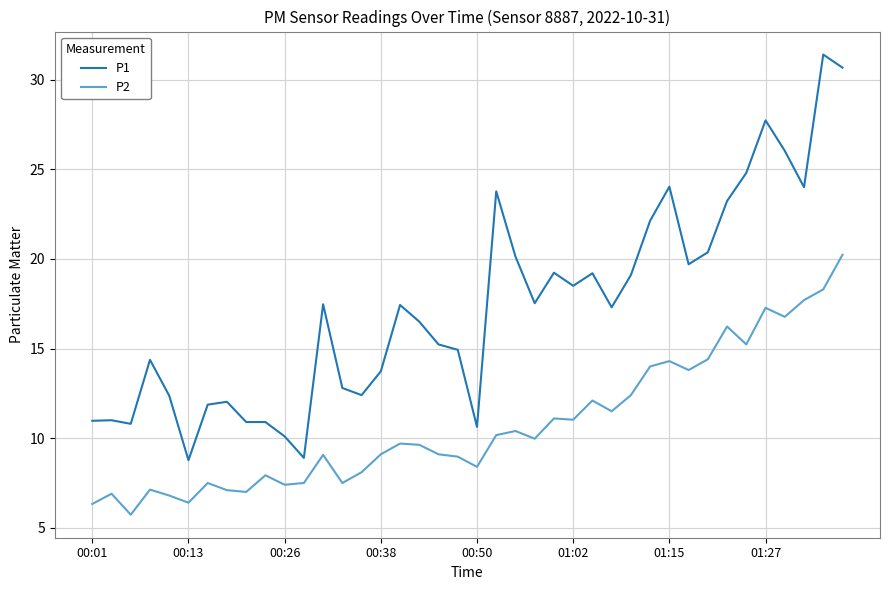

Rank the series by their average value, from highest to lowest.

P1, P2